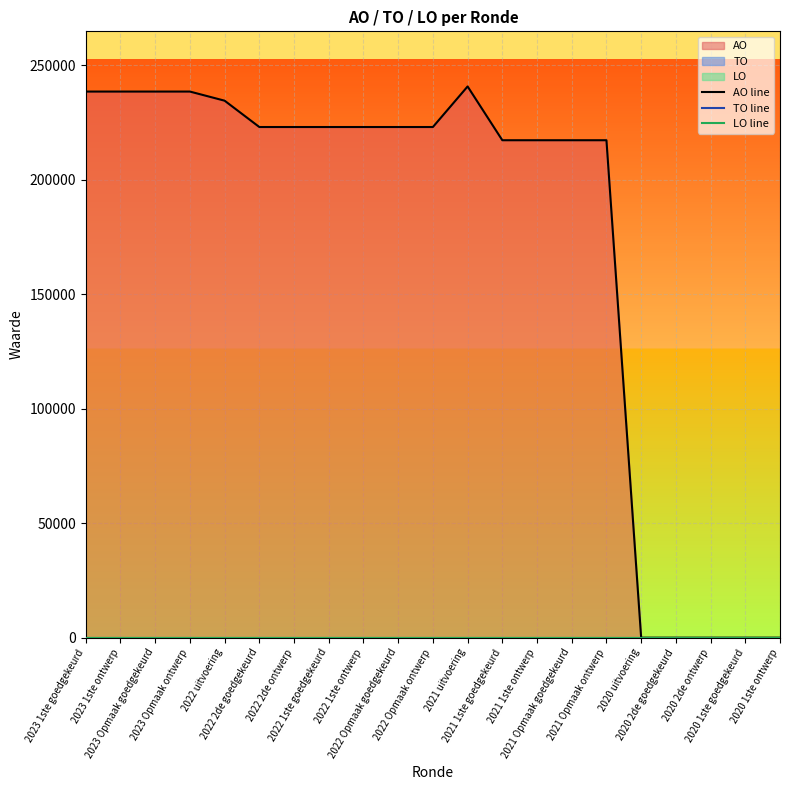

Which label corresponds to the smallest value in the chart?

2020 uitvoering